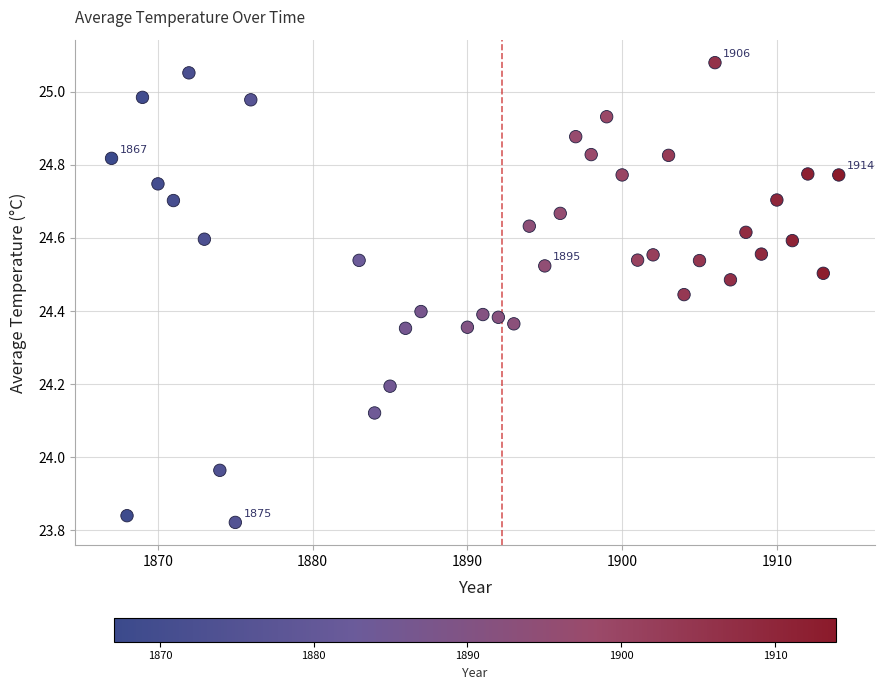

What is the range of Y values (max minus min)?

1.3